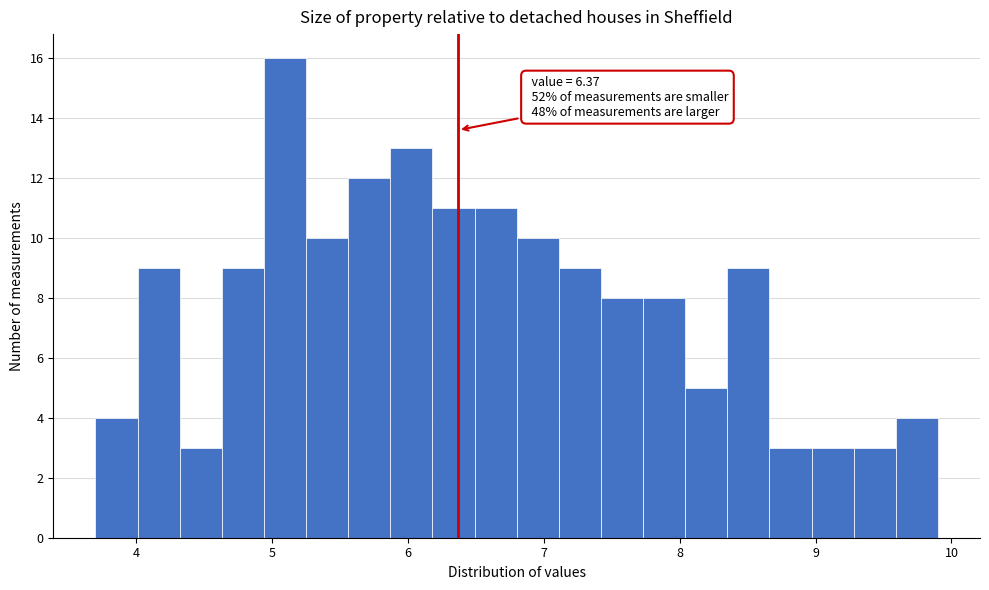

Read against the x-axis, roughly where is the centre of the tallest bar?

5.1